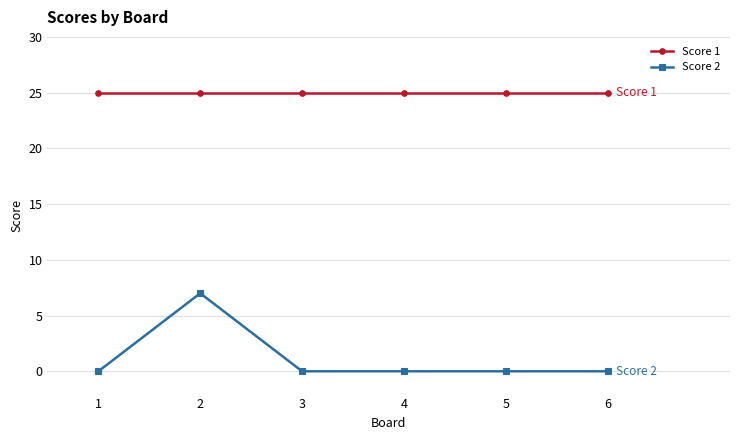

Reading right to left, list all the values displayed in this chart.

Score 1: 25	25	25	25	25	25
Score 2: 0	0	0	0	7	0